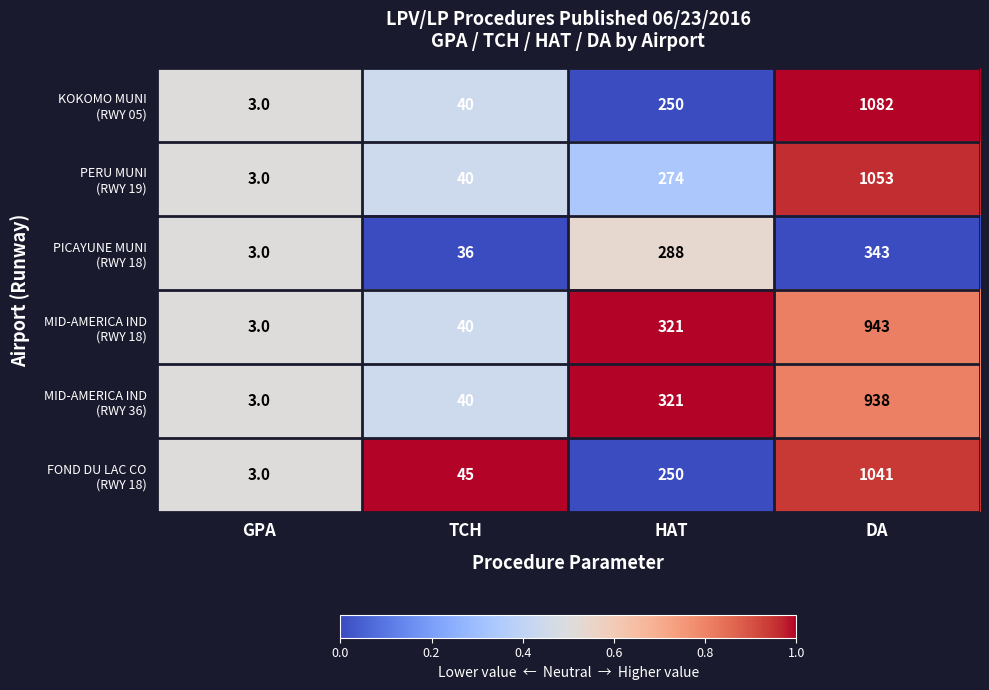

At which category is the sum across all series the highest?

DA